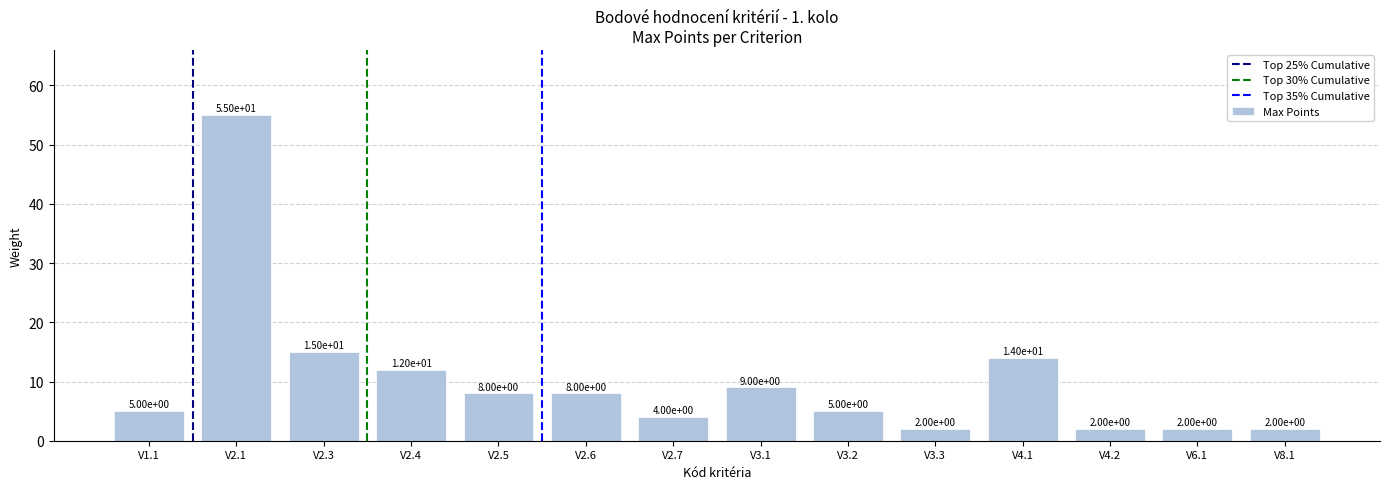

What position from the right is V2.1?

13